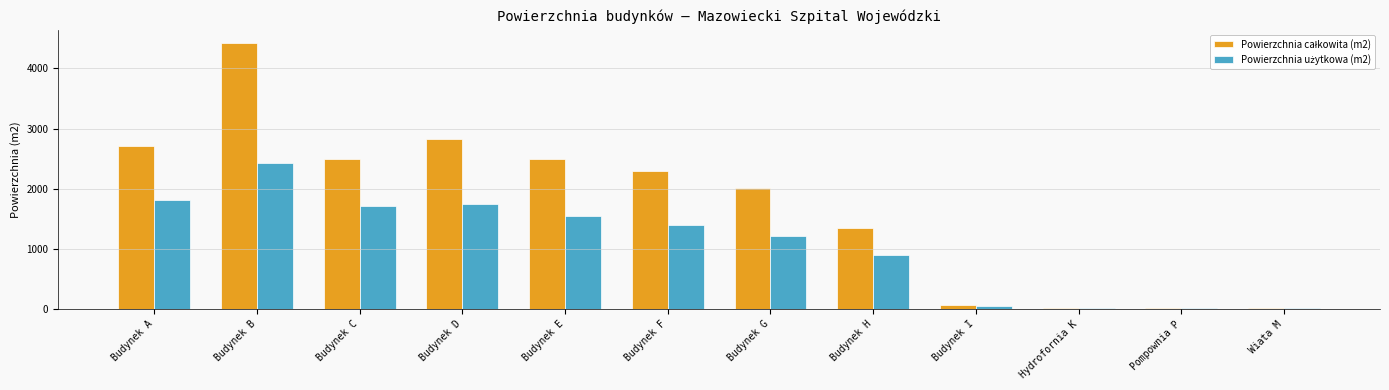

At which category is the sum across all series the highest?

Budynek B